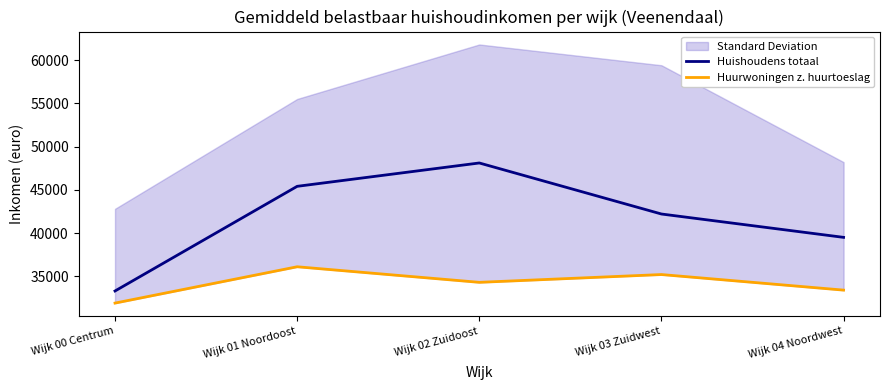

At how many categories does at least one series exceed 45367?

2